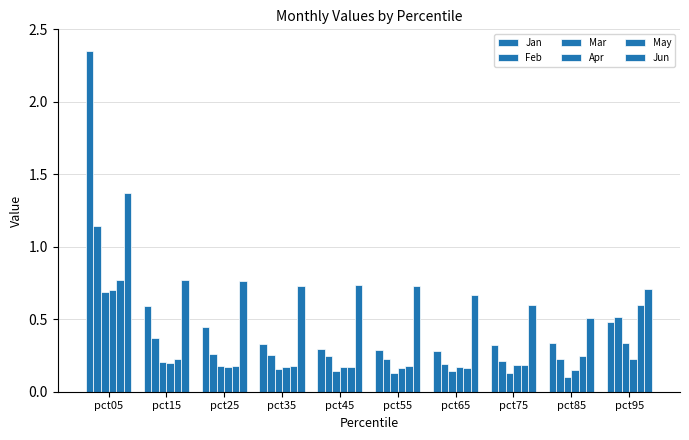

Which has a higher value, pct35 or pct45?

pct35